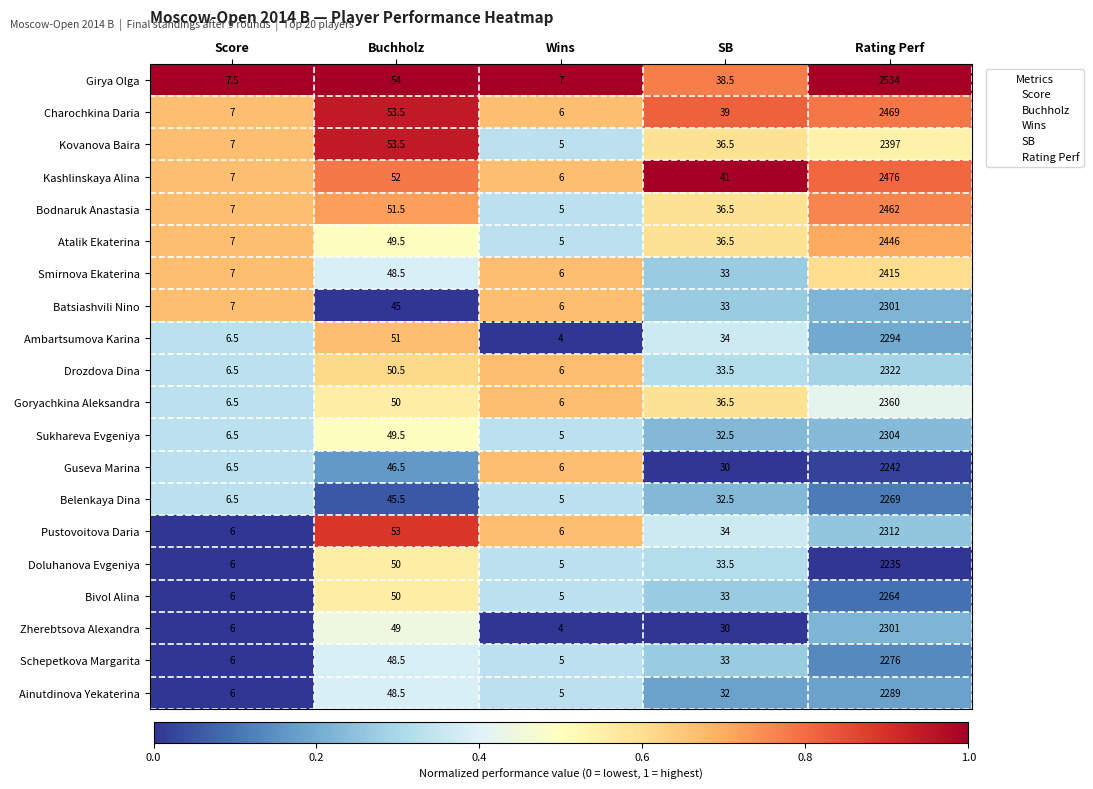

The Atalik Ekaterina series shows 8.5 at Wins. True or false?

False